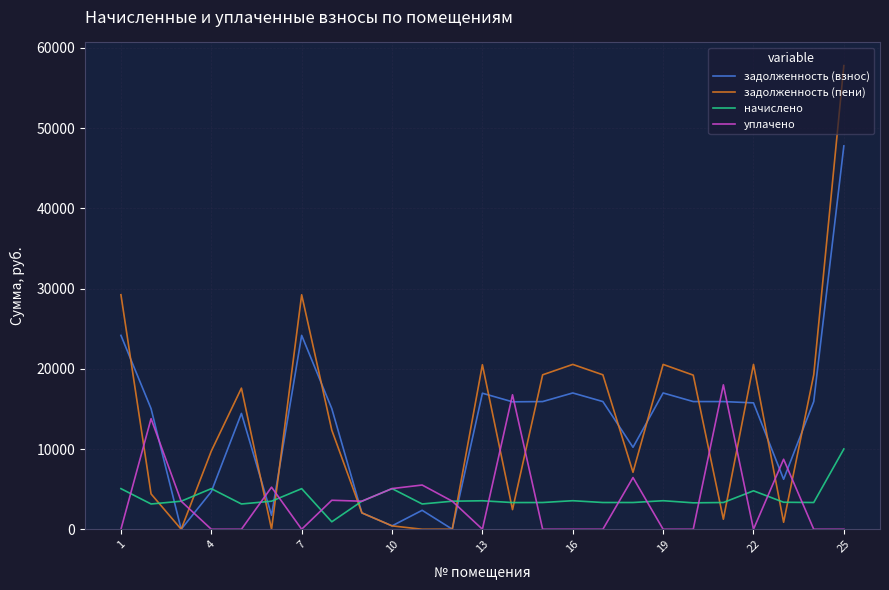

Which series has the largest range (max minus min)?

задолженность (пени)